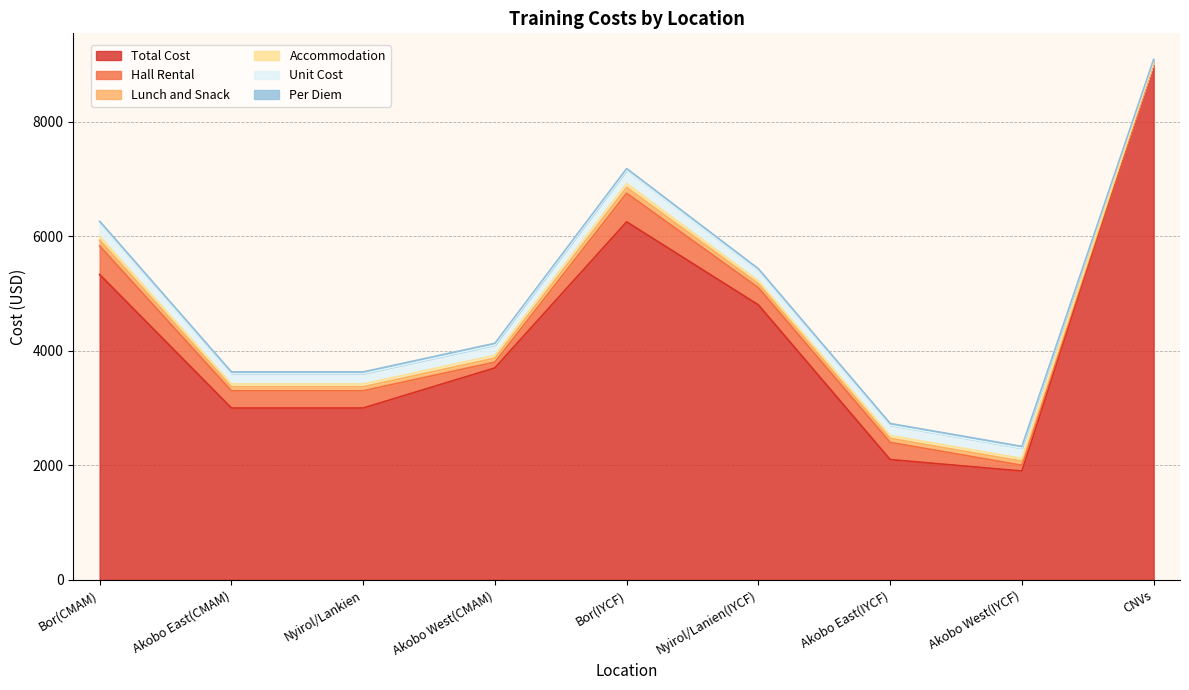

What is the total value across all series at Akobo West(IYCF)?

2330.0